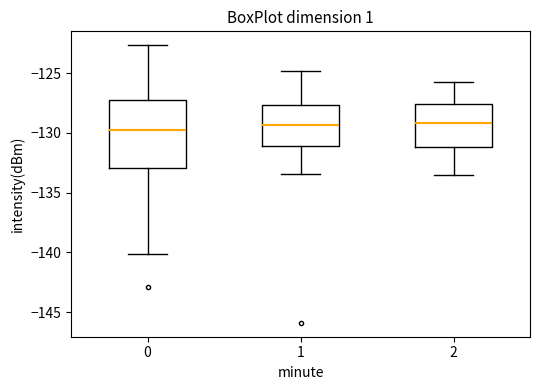

Which box is the tallest, from its lower edge to its upper edge?

0